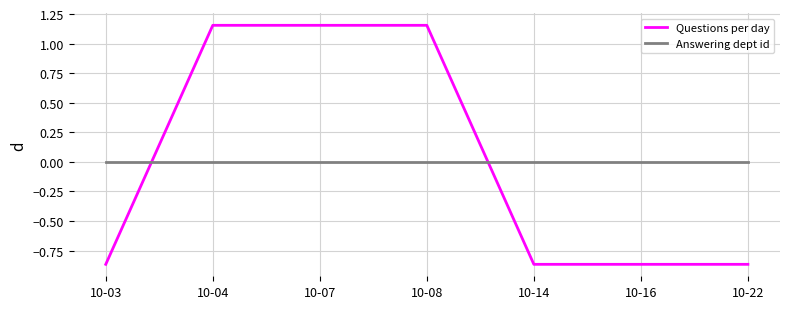

Which series ends up on top after the final intersection of Questions per day and Answering dept id?

Answering dept id